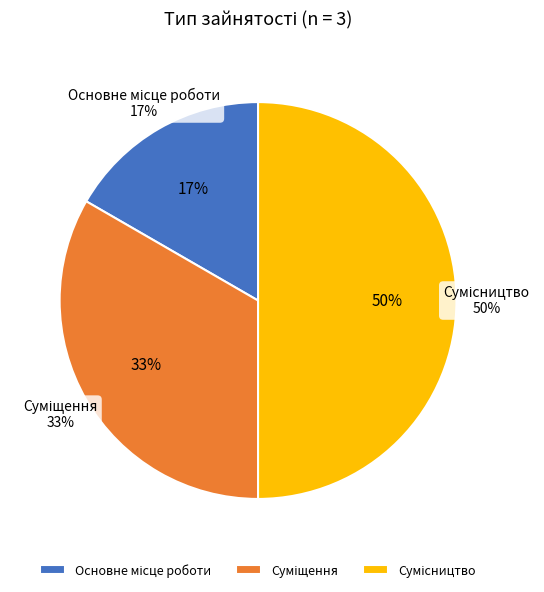

Is the sum of Суміщення and Сумісництво greater than half?

Yes